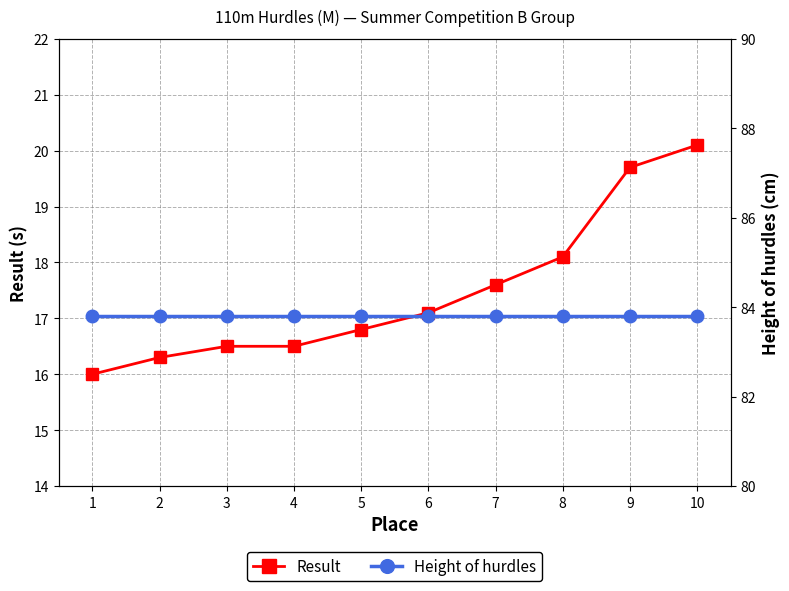

Which label corresponds to the smallest value in the chart?

1